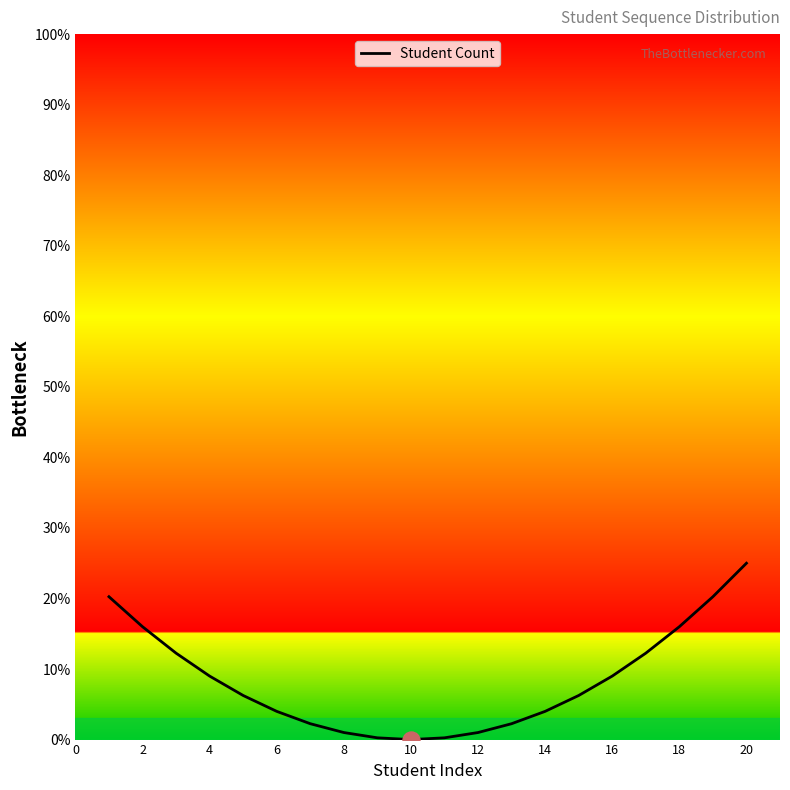

What is the maximum value shown in the chart?

25.0